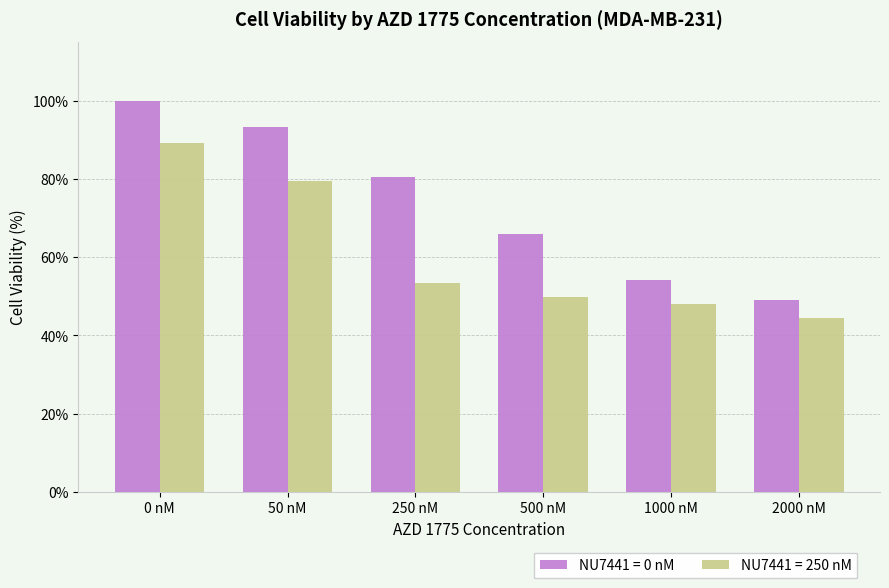

What is the difference between the NU7441 = 250 nM values at 250 nM and 50 nM?

26.1